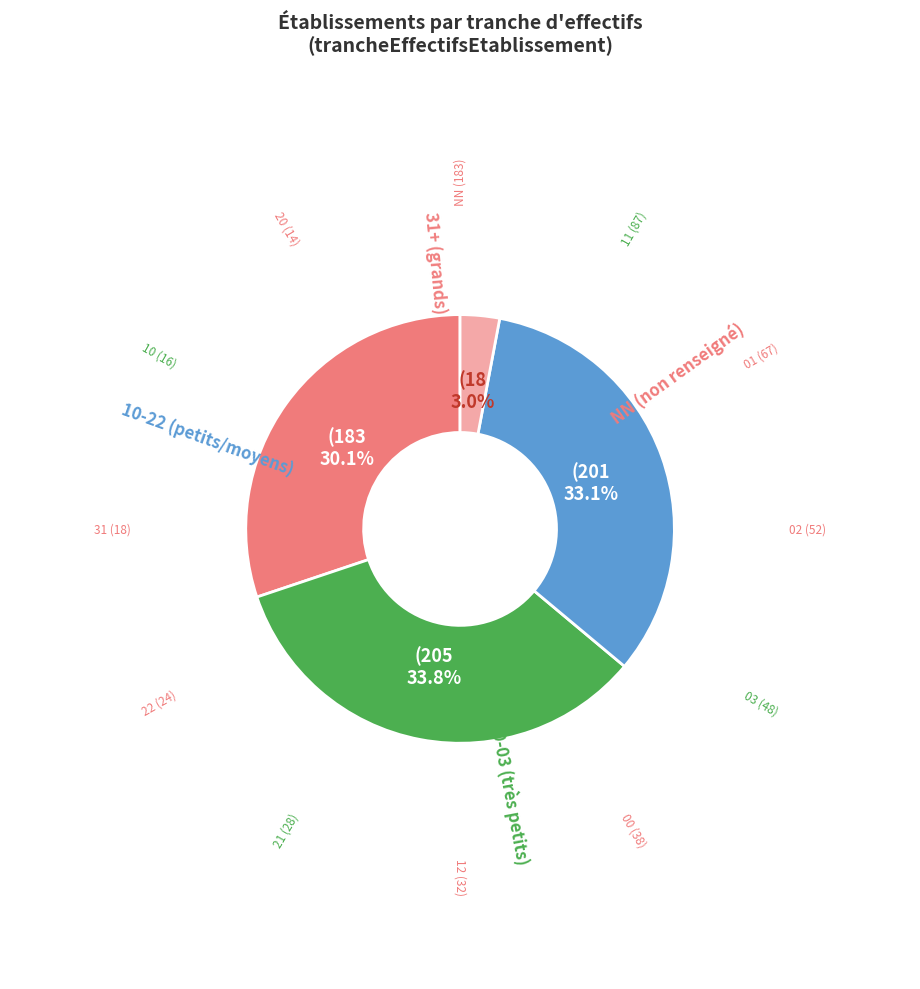

Does any single category account for the majority?

No